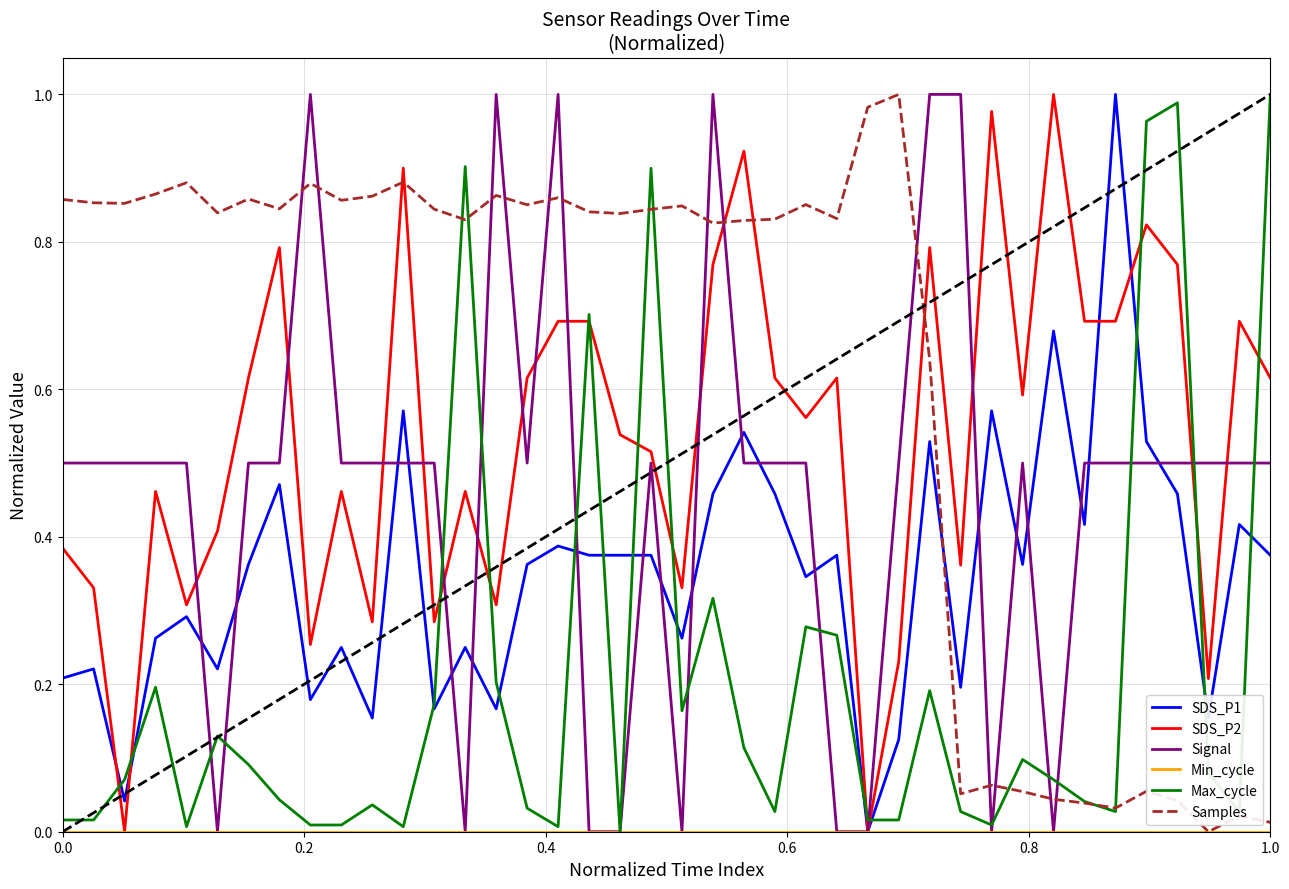

Which series has the largest total across all categories?

Samples